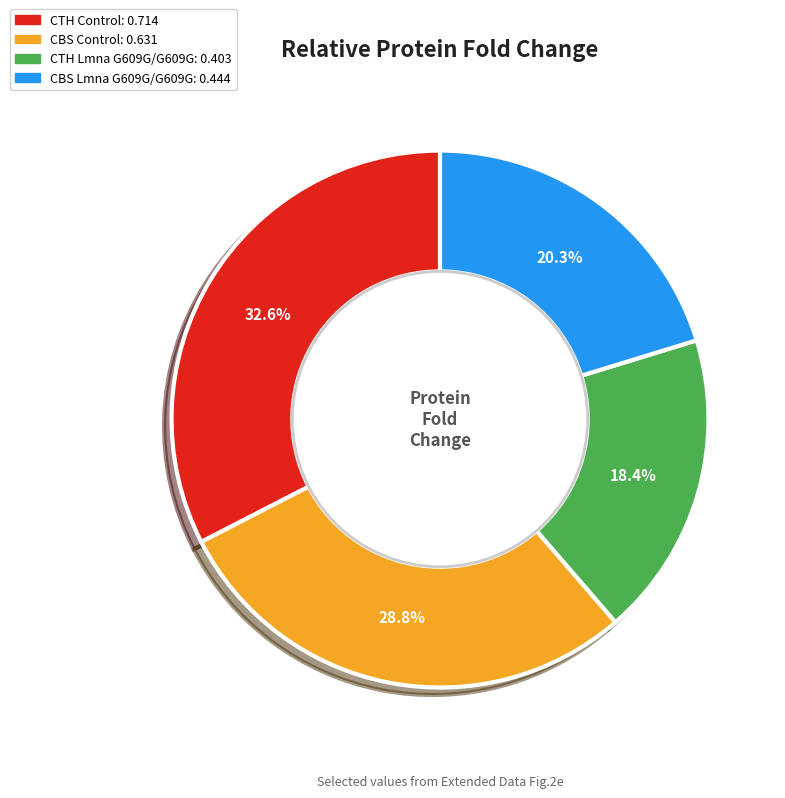

Rank the categories by value from highest to lowest.

CTH Control, CBS Control, CBS Lmna G609G/G609G, CTH Lmna G609G/G609G